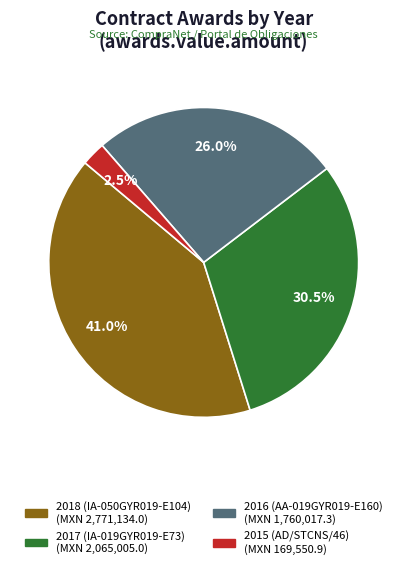

Is there any slice that represents more than half of the pie?

No